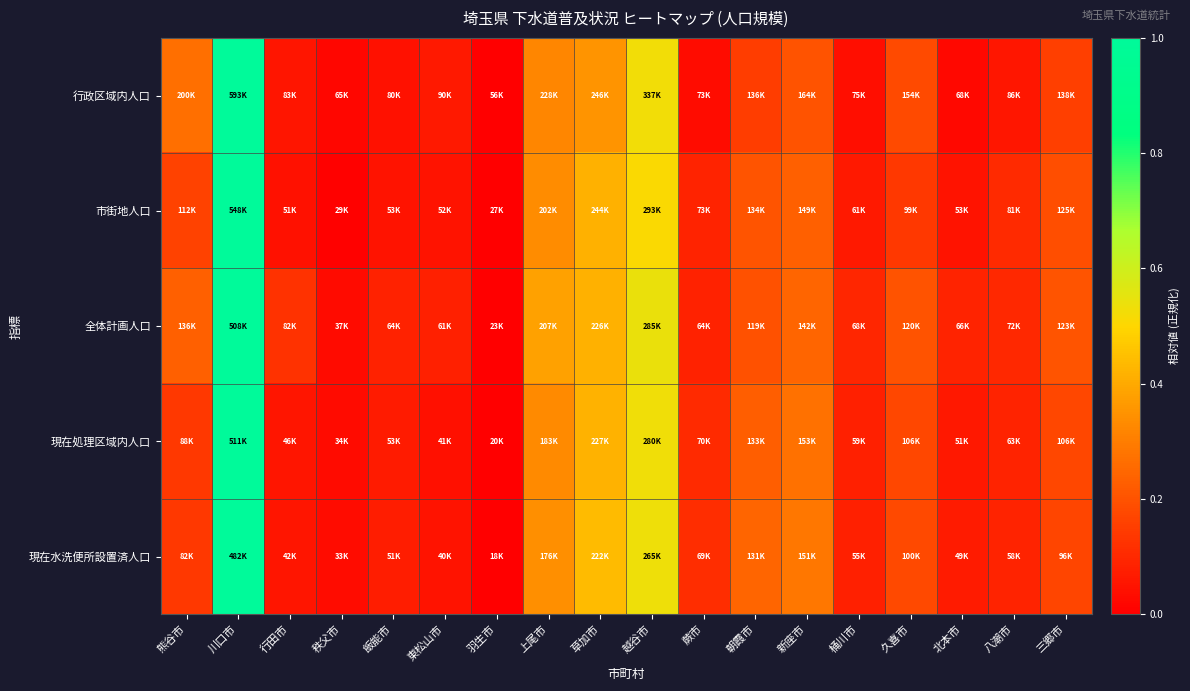

Reading left to right, transcribe all the data shown in this chart.

行政区域内人口: 熊谷市=0.3	川口市=1.0	行田市=0.1	秩父市=0.0	飯能市=0.0	東松山市=0.1	羽生市=0.0	上尾市=0.3	草加市=0.4	越谷市=0.5	蕨市=0.0	朝霞市=0.2	新座市=0.2	桶川市=0.0	久喜市=0.2	北本市=0.0	八潮市=0.1	三郷市=0.2
市街地人口: 熊谷市=0.2	川口市=1.0	行田市=0.0	秩父市=0.0	飯能市=0.1	東松山市=0.0	羽生市=0.0	上尾市=0.3	草加市=0.4	越谷市=0.5	蕨市=0.1	朝霞市=0.2	新座市=0.2	桶川市=0.1	久喜市=0.1	北本市=0.1	八潮市=0.1	三郷市=0.2
全体計画人口: 熊谷市=0.2	川口市=1.0	行田市=0.1	秩父市=0.0	飯能市=0.1	東松山市=0.1	羽生市=0.0	上尾市=0.4	草加市=0.4	越谷市=0.5	蕨市=0.1	朝霞市=0.2	新座市=0.2	桶川市=0.1	久喜市=0.2	北本市=0.1	八潮市=0.1	三郷市=0.2
現在処理区域内人口: 熊谷市=0.1	川口市=1.0	行田市=0.1	秩父市=0.0	飯能市=0.1	東松山市=0.0	羽生市=0.0	上尾市=0.3	草加市=0.4	越谷市=0.5	蕨市=0.1	朝霞市=0.2	新座市=0.3	桶川市=0.1	久喜市=0.2	北本市=0.1	八潮市=0.1	三郷市=0.2
現在水洗便所設置済人口: 熊谷市=0.1	川口市=1.0	行田市=0.1	秩父市=0.0	飯能市=0.1	東松山市=0.0	羽生市=0.0	上尾市=0.3	草加市=0.4	越谷市=0.5	蕨市=0.1	朝霞市=0.2	新座市=0.3	桶川市=0.1	久喜市=0.2	北本市=0.1	八潮市=0.1	三郷市=0.2